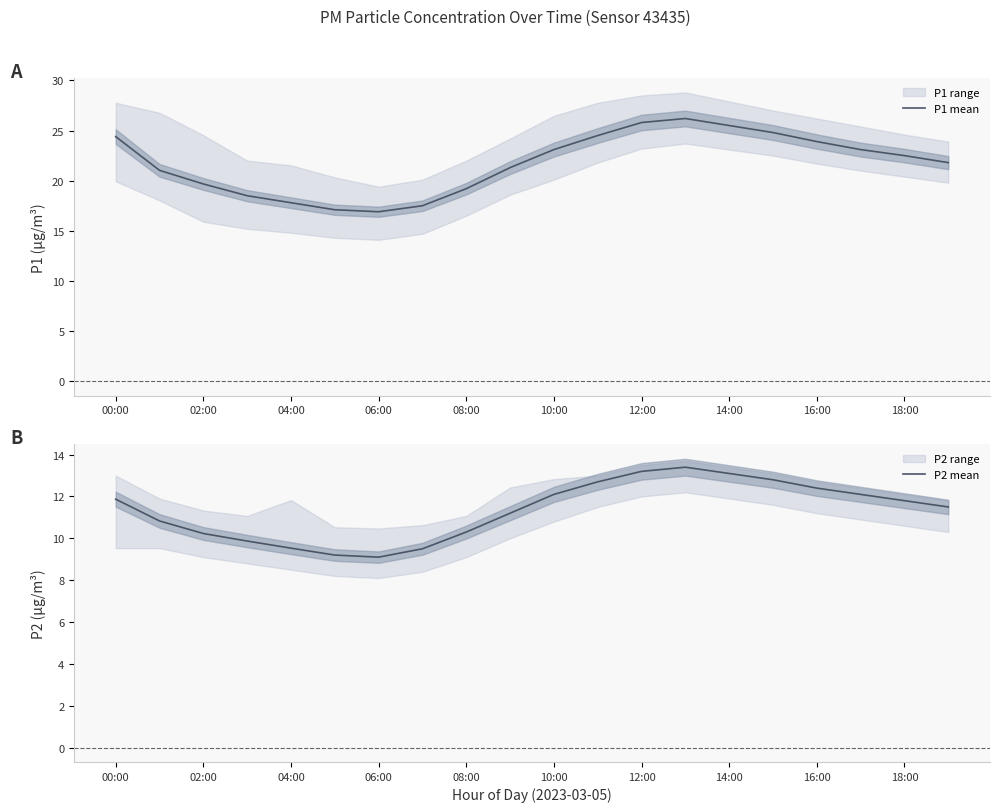

Which series has the largest total across all categories?

P1 mean